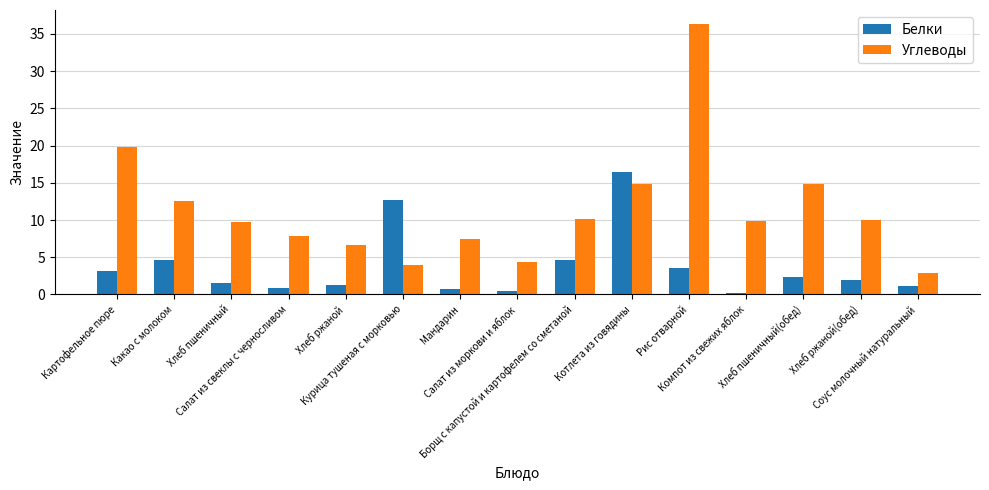

Which series has the largest range (max minus min)?

Углеводы